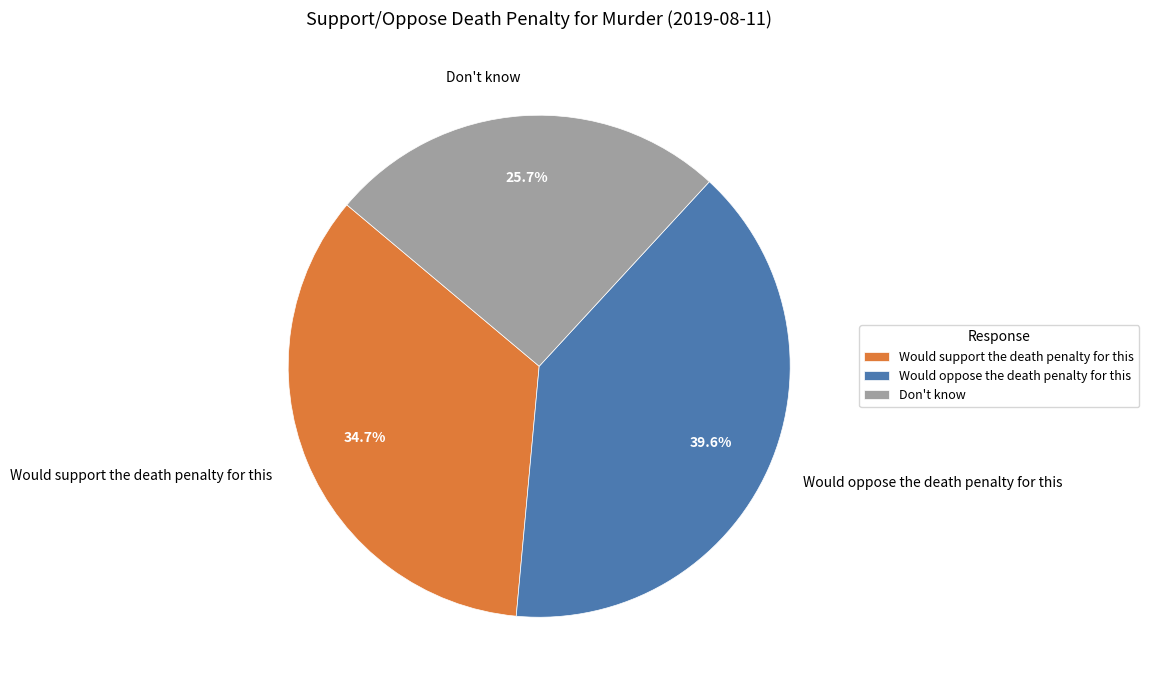

Combined, what portion of the pie is Would support the death penalty for this and Would oppose the death penalty for this?

74.3%